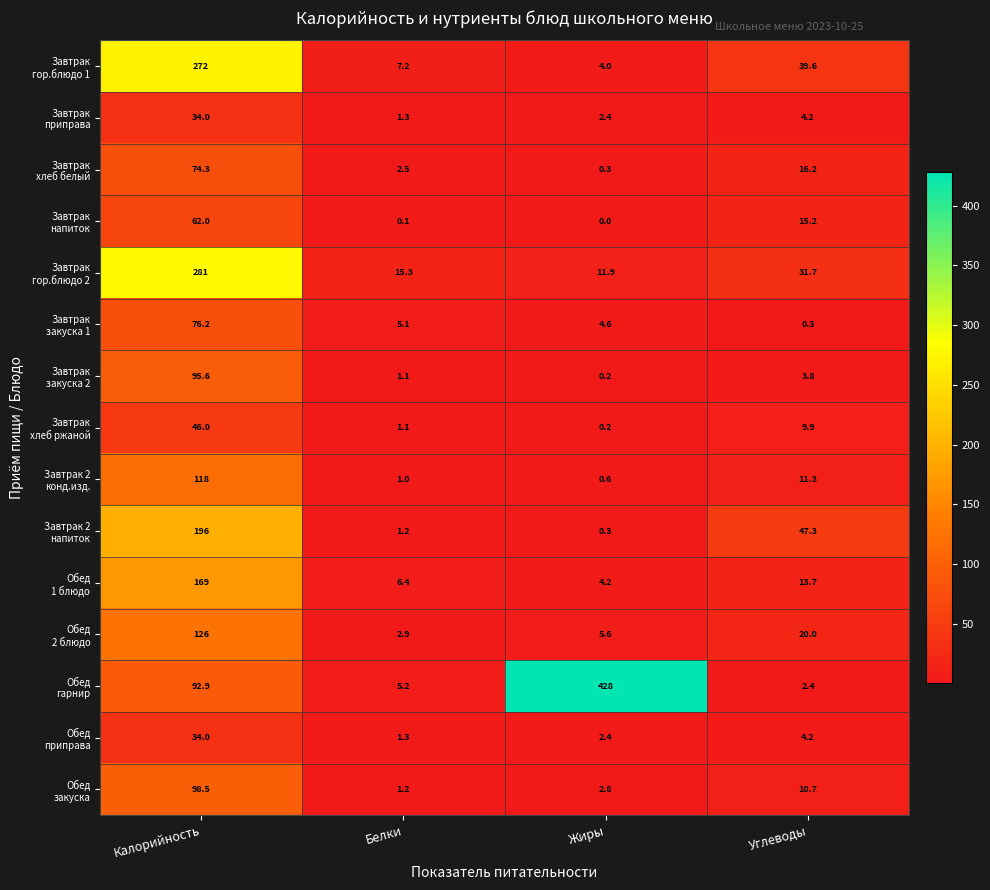

What is the difference between the highest and lowest values at Калорийность?

247.0